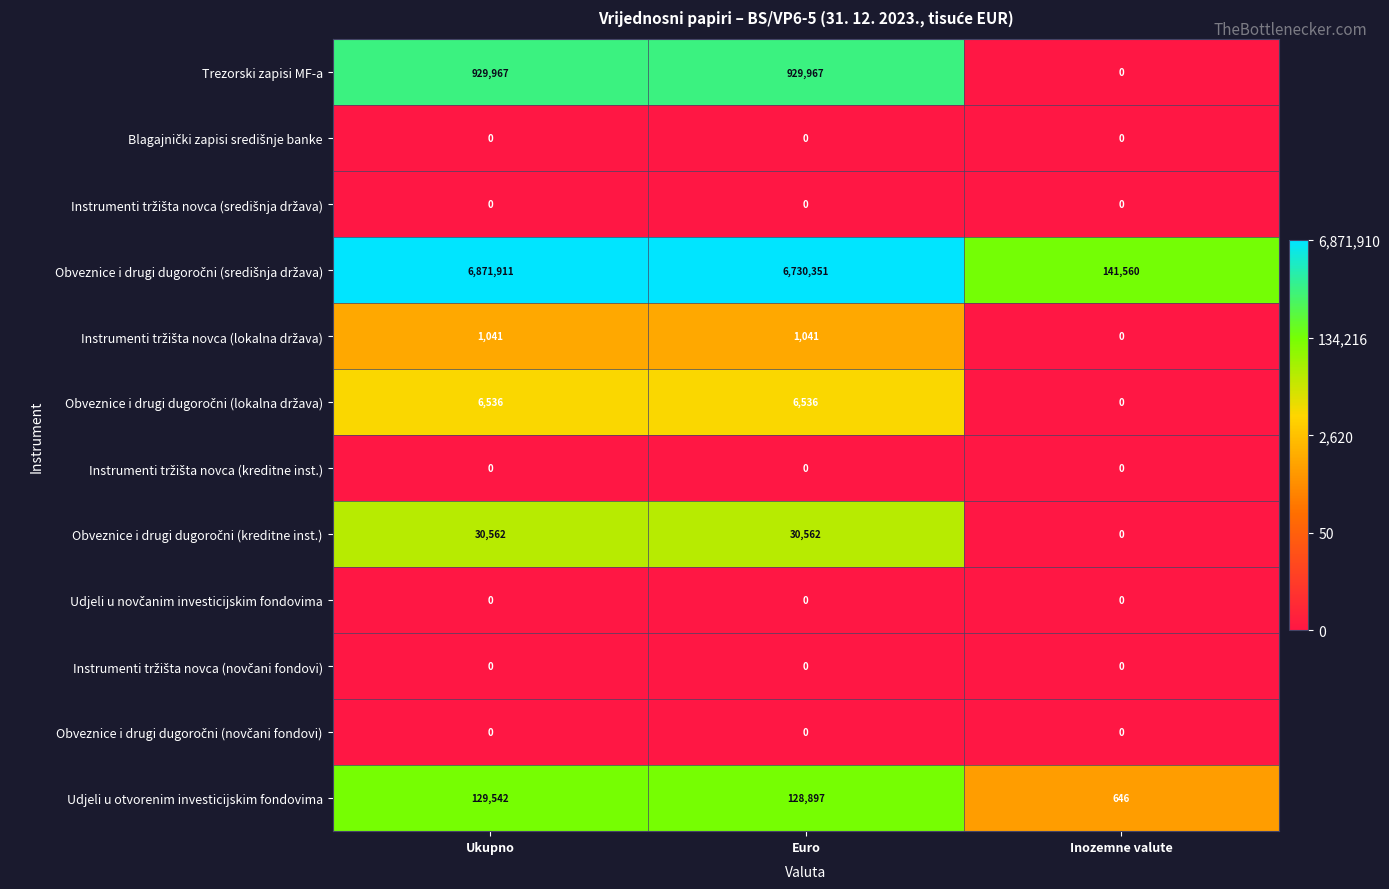

What is the total value across all series at Ukupno?

7969559